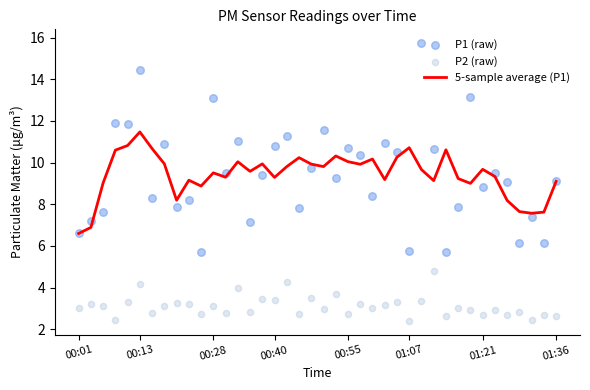

At how many categories does at least one series exceed 2?

40